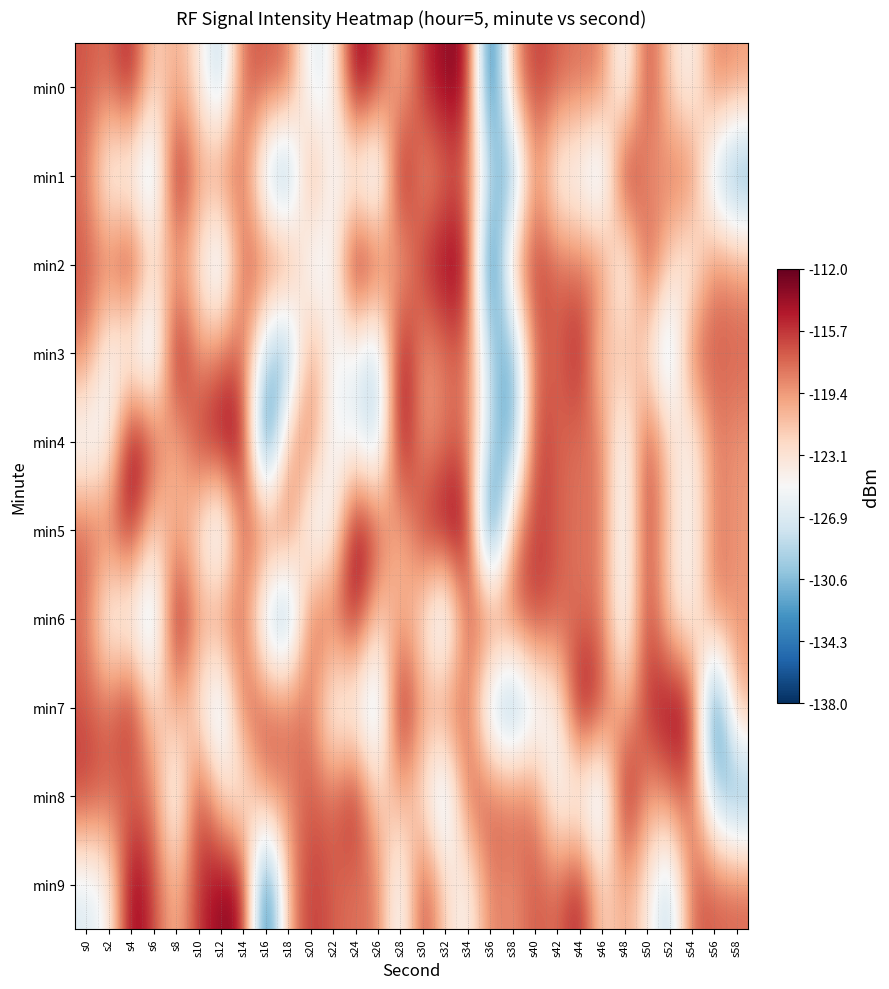

At which category is the sum across all series the highest?

s34